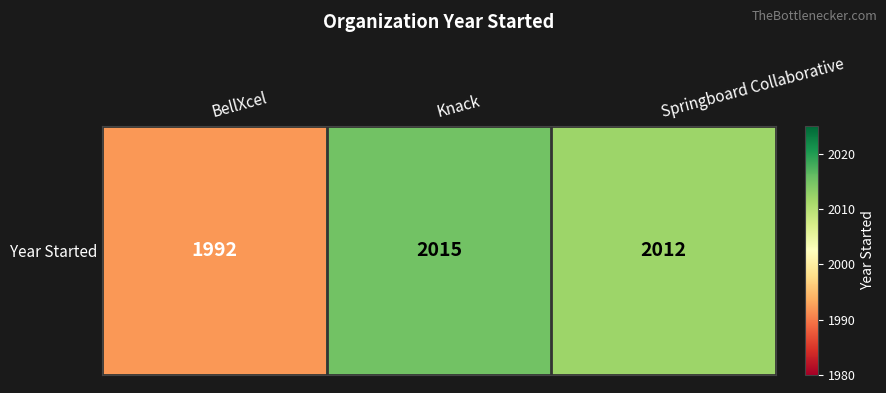

The value at Knack is 2015. True or false?

True